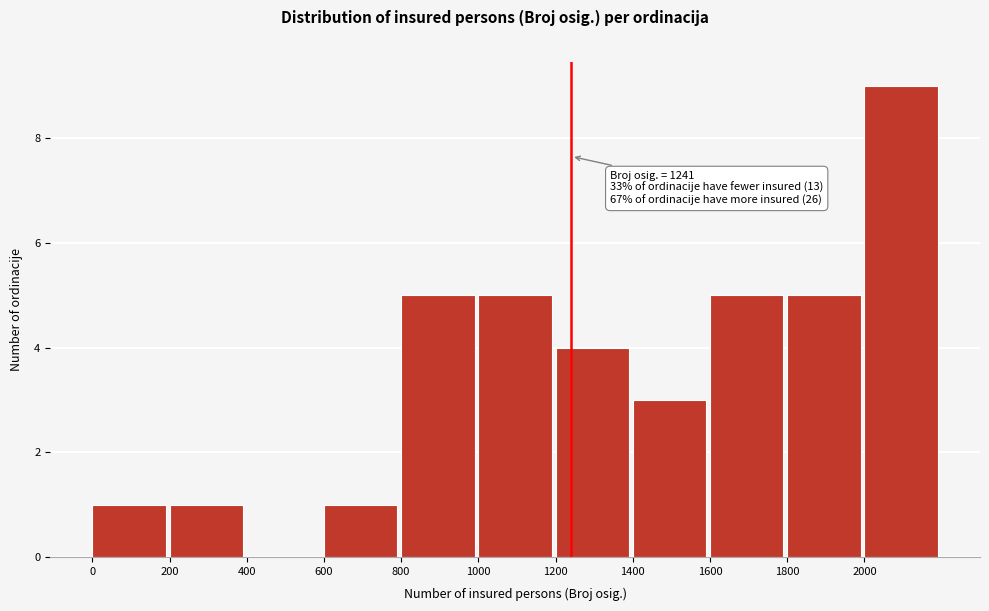

Over which range of the x-axis is the bar tallest?

2000 to 2200